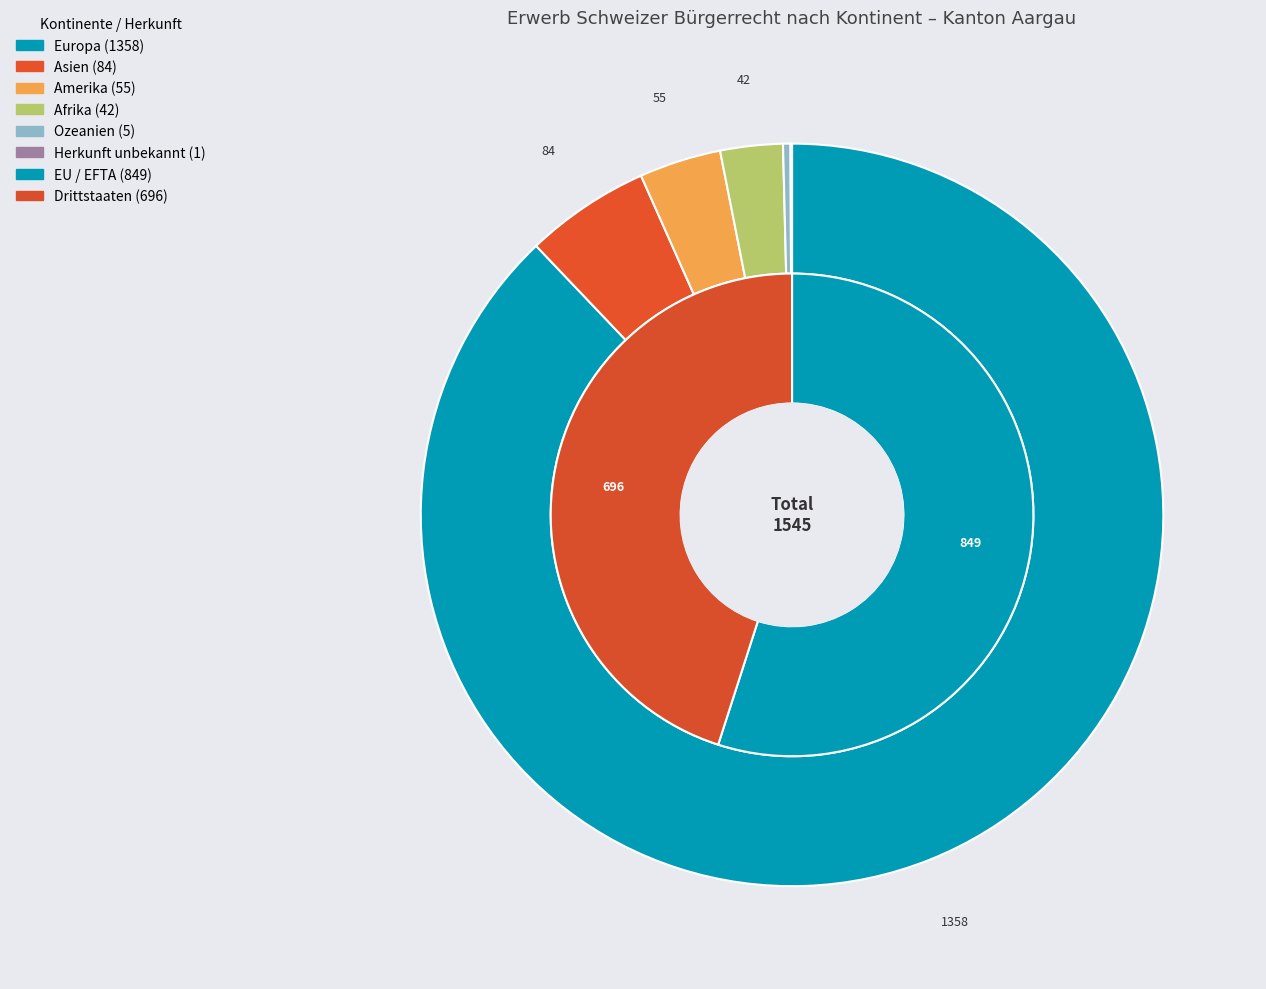

Which category has the biggest portion of the pie?

Europa